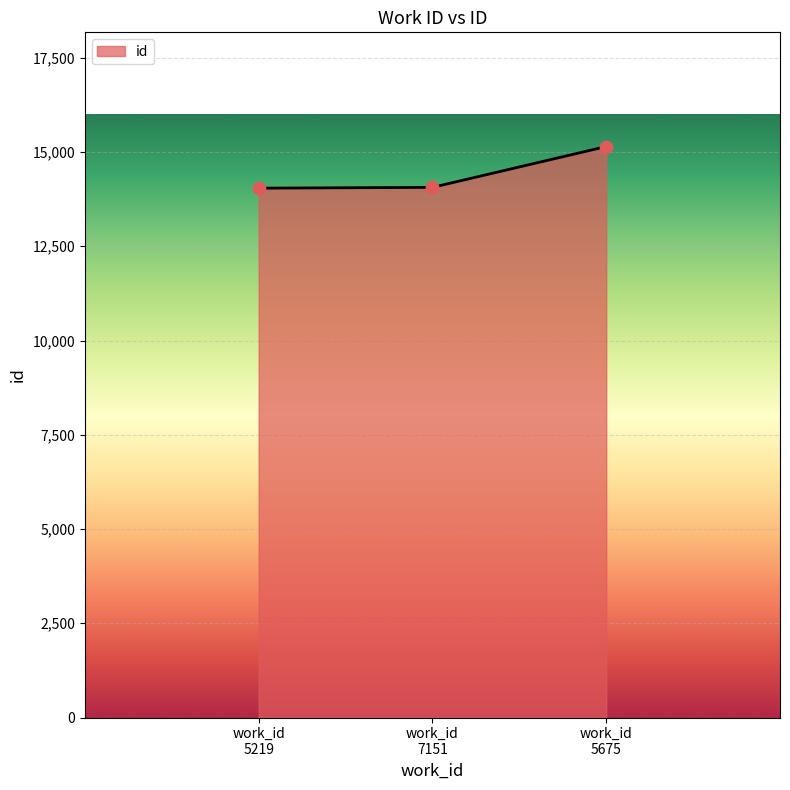

What is the maximum value shown in the chart?

15146